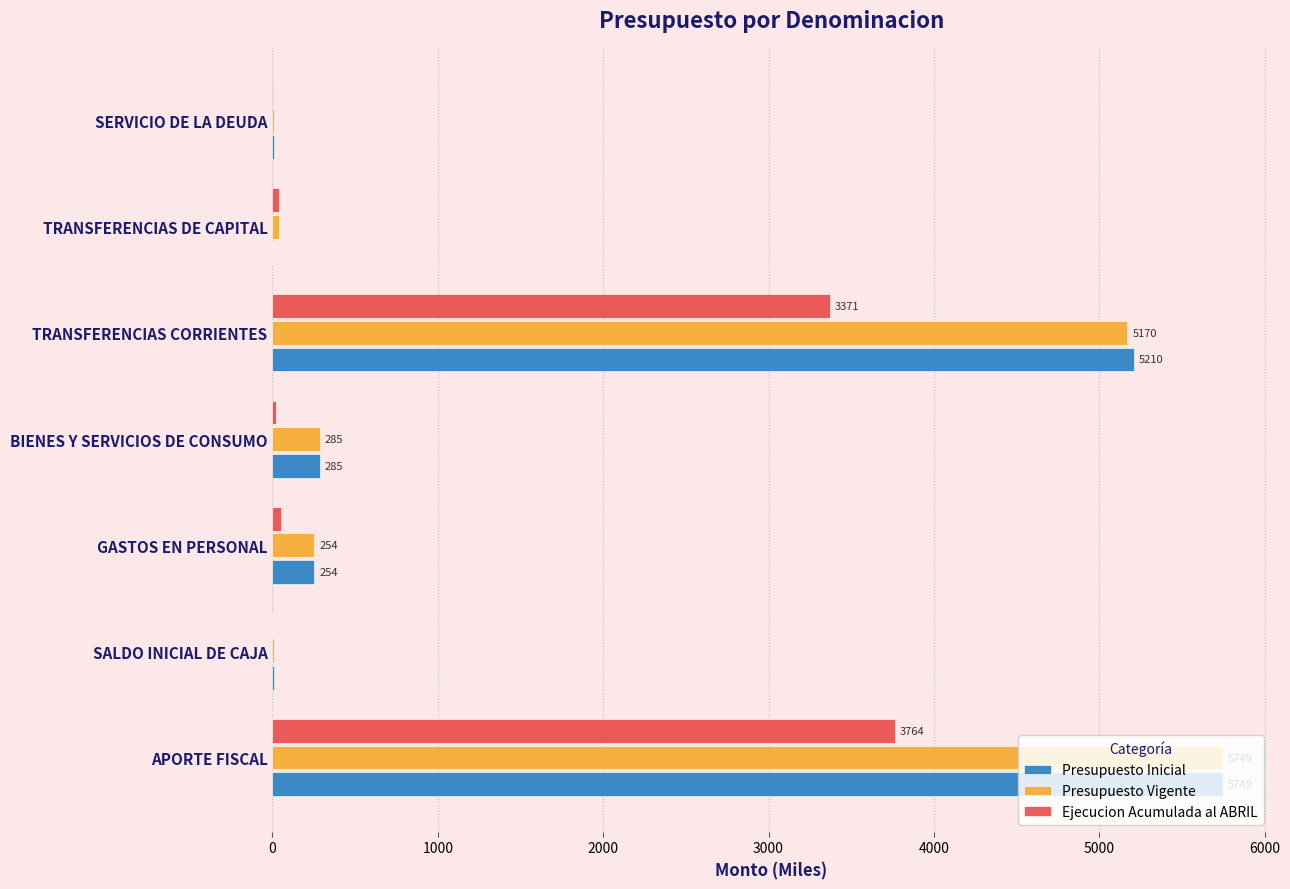

What is the sum of all Presupuesto Vigente values?

11518